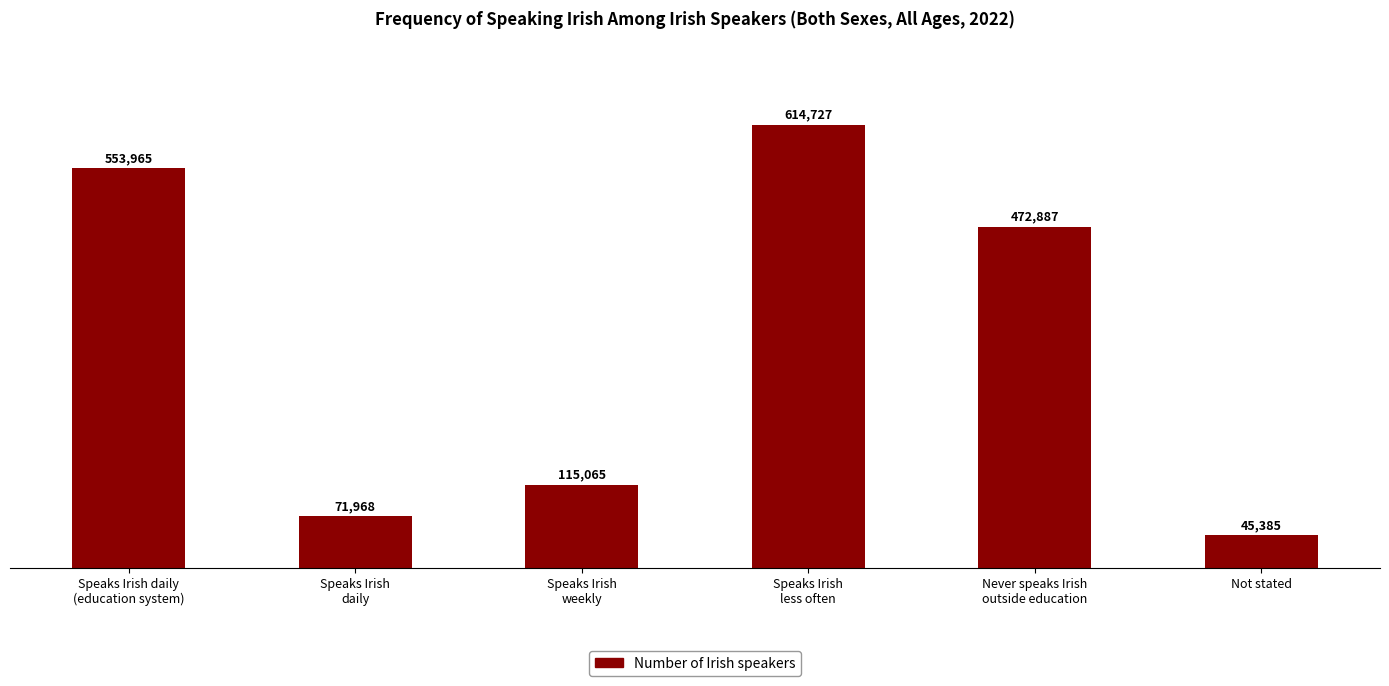

What is the label of the 3rd bar from the left?

Speaks Irish
weekly